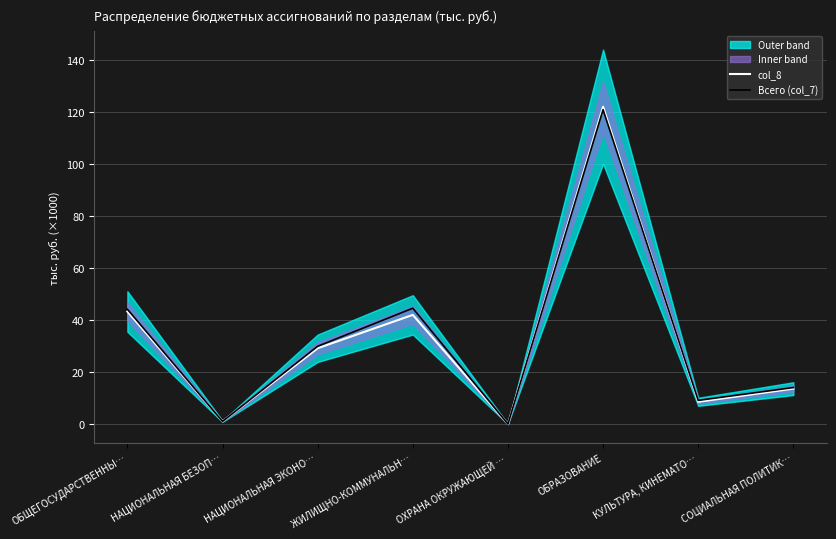

Rank the series by their average value, from lowest to highest.

col_8, Всего (col_7)